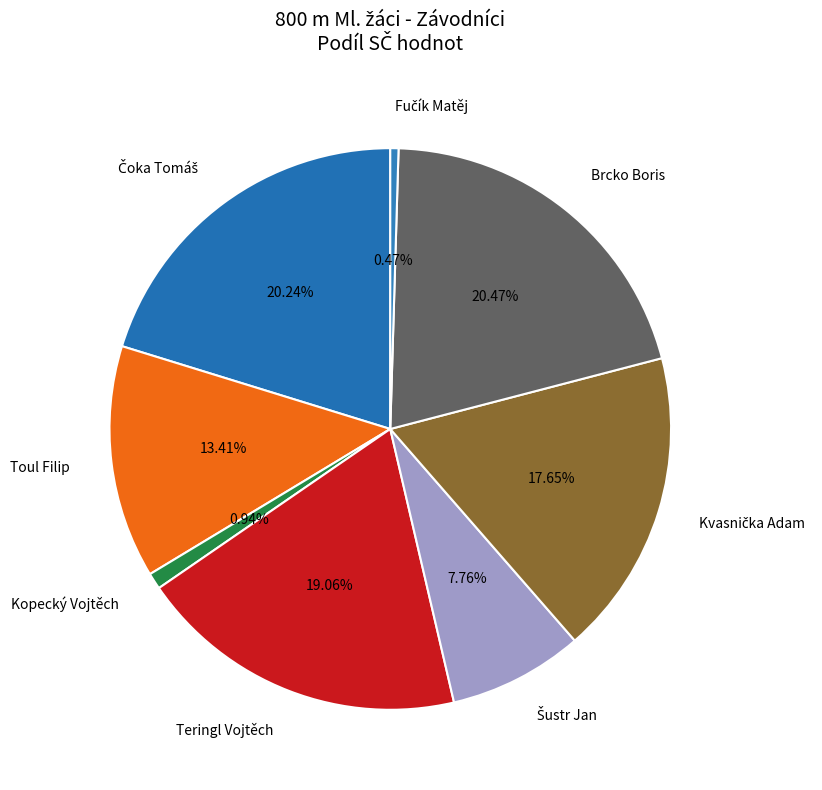

Count the number of slices in the pie.

8